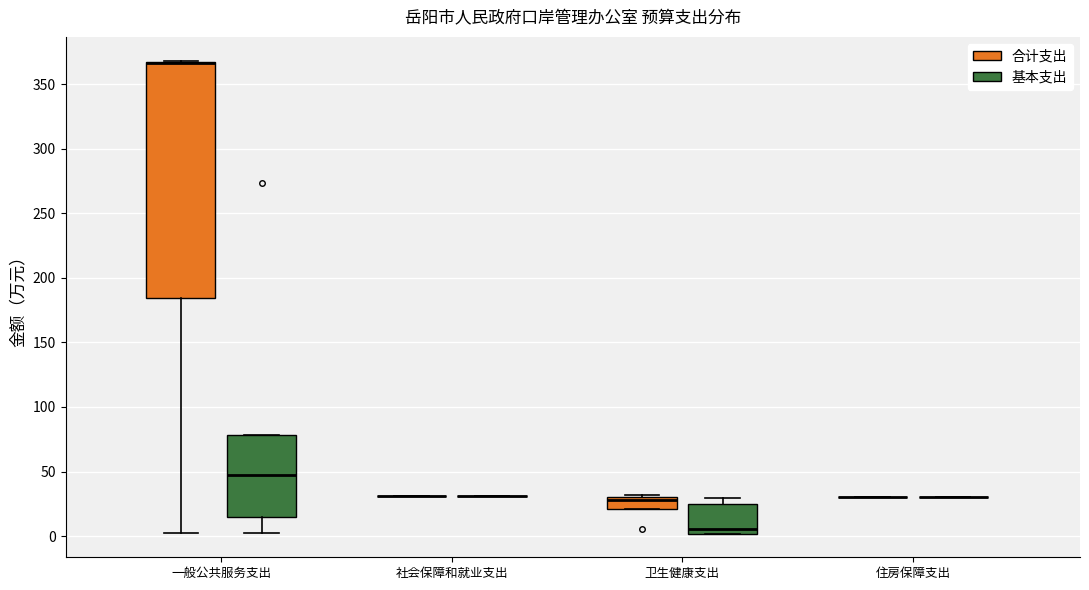

Where does the median line of the box for 一般公共服务支出 (基本支出) sit on the y-axis? The values are not printed on the chart, so give them approximately, as read against the axis.

45